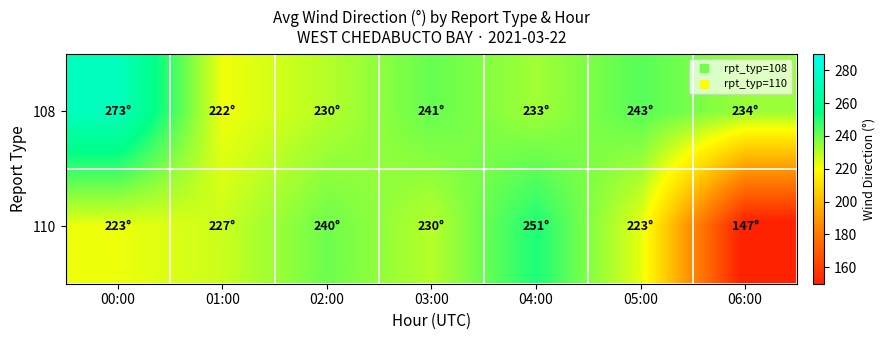

Rank the series by their average value, from highest to lowest.

108, 110